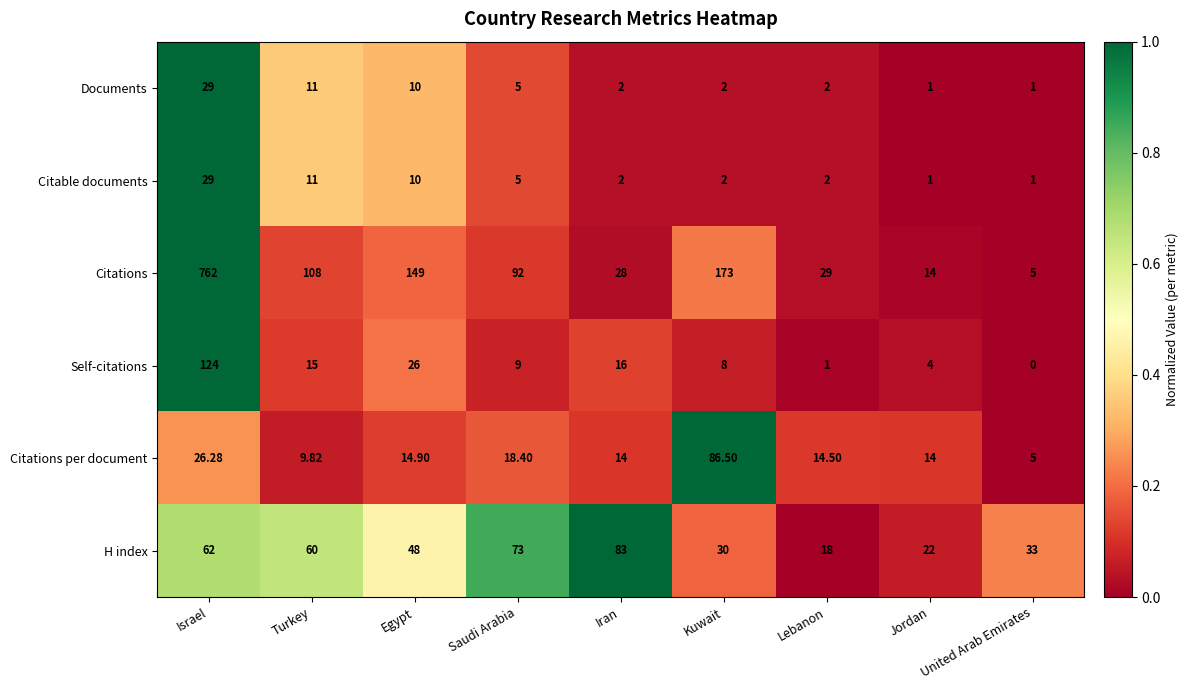

Where does the H index series first go above 48?

Israel